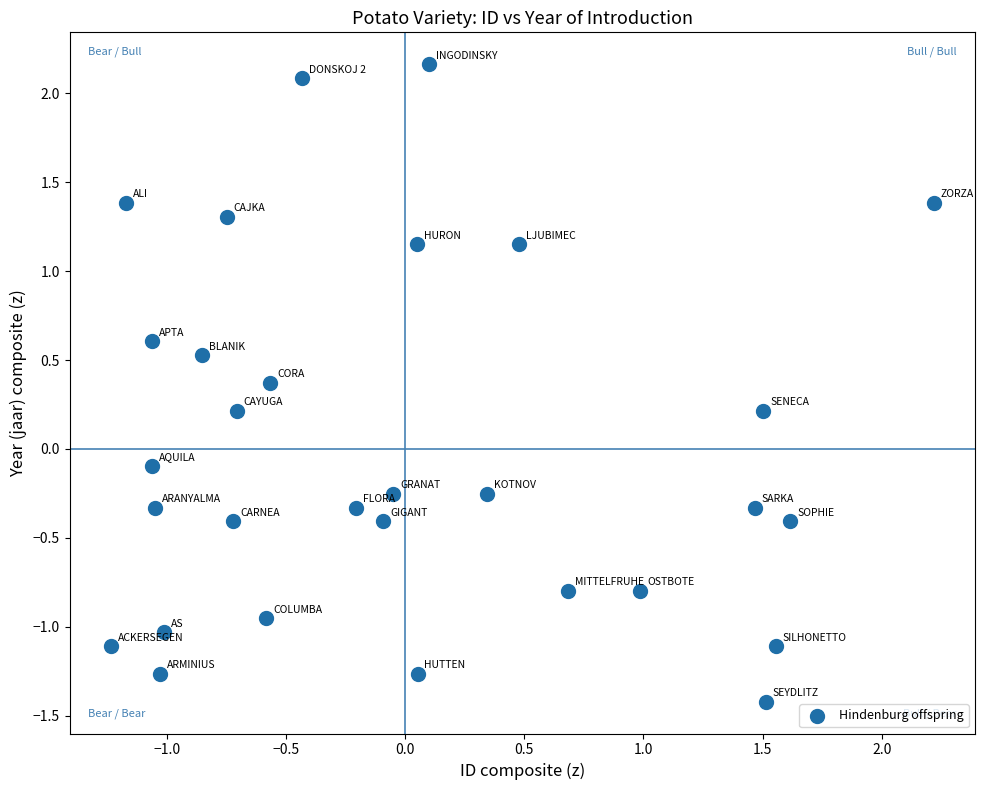

What is the range of X values (max minus min)?

3.5